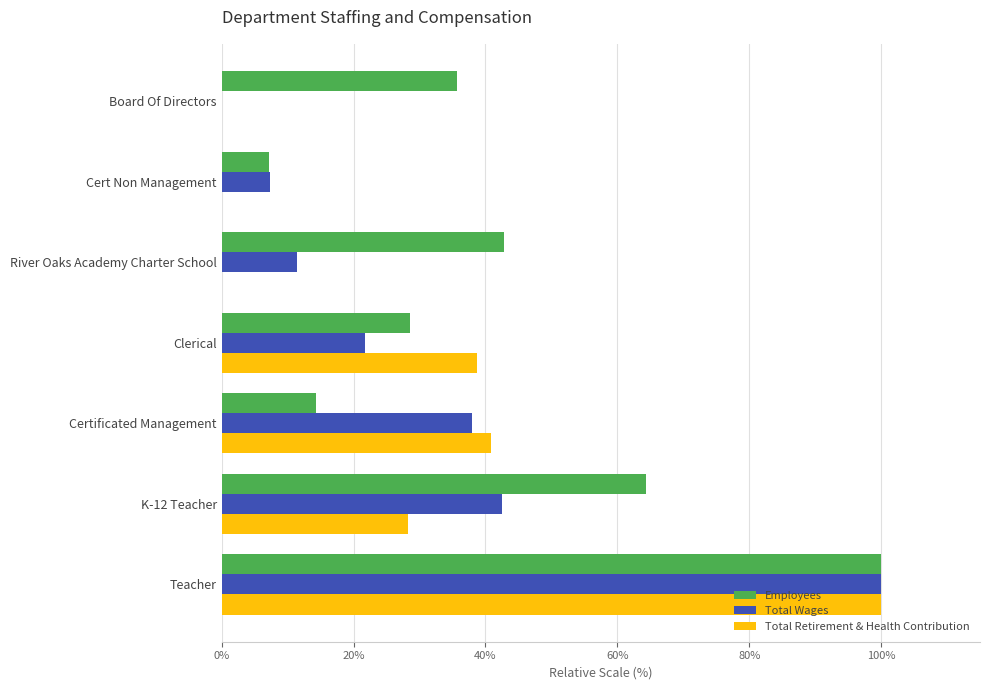

What is the sum of the Total Retirement & Health Contribution values at K-12 Teacher and Clerical?

66.9